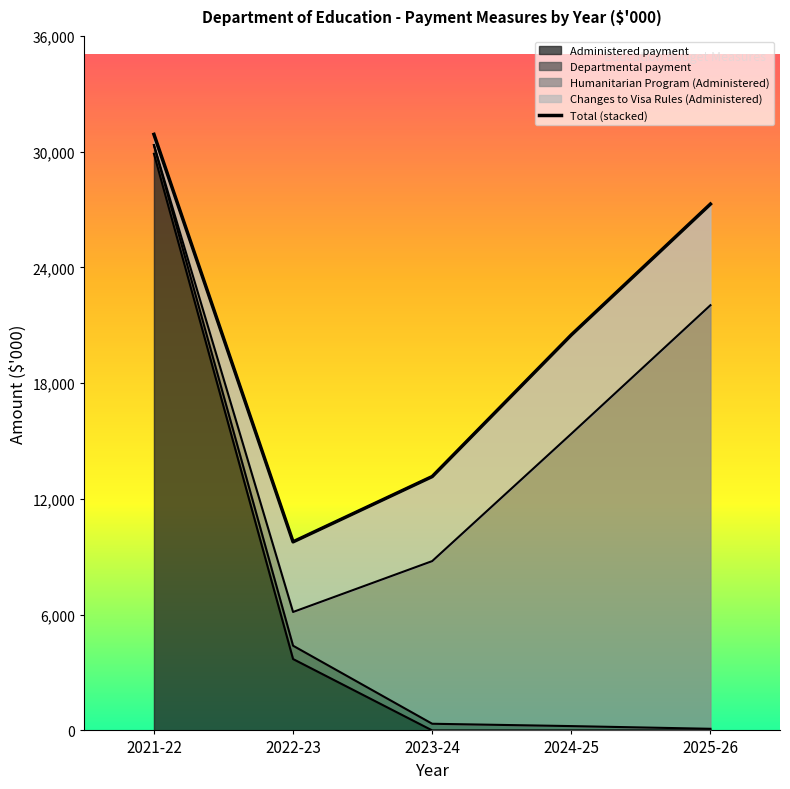

Between 2023-24 and 2021-22, which is larger?

2021-22